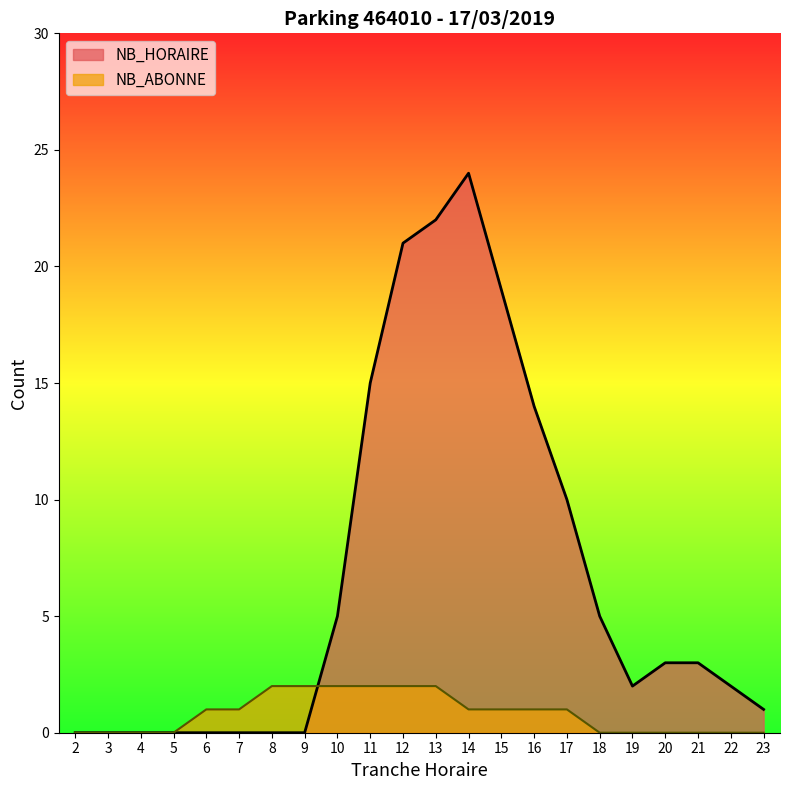

Is it true that NB_ABONNE equals 1 at 17?

False